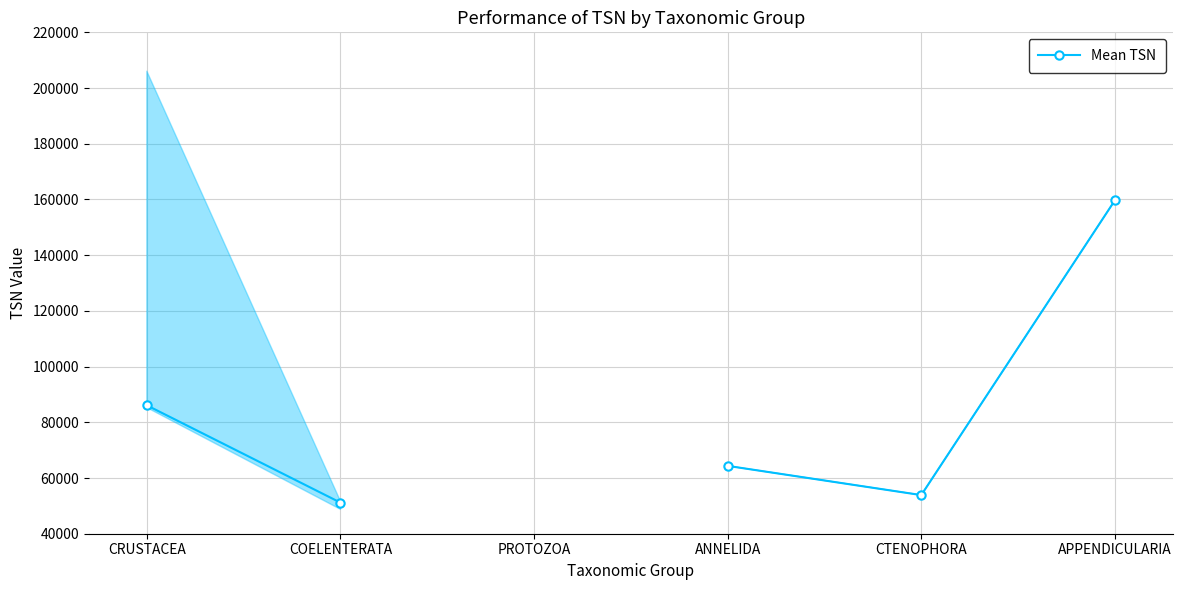

How many data points are above 64357?

2